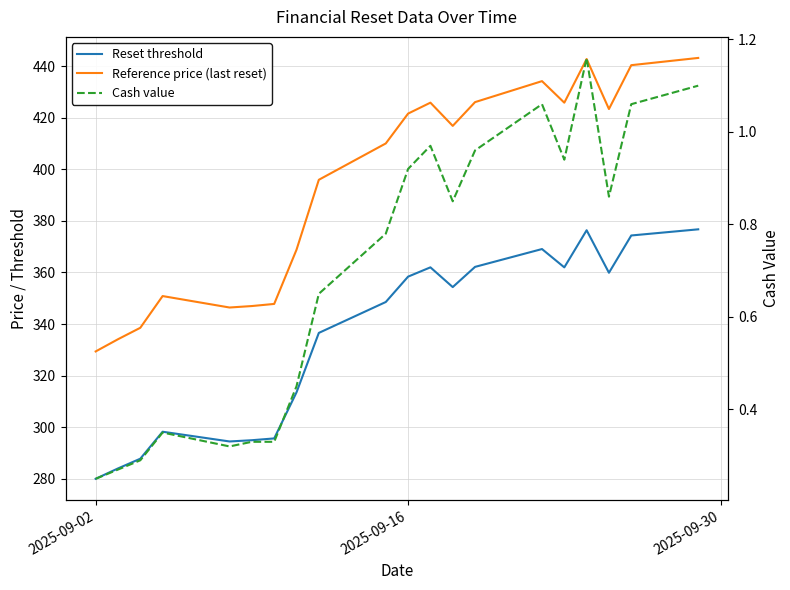

In Reference price (last reset), how many points are lower than both neighbors (excluding endpoints)?

4